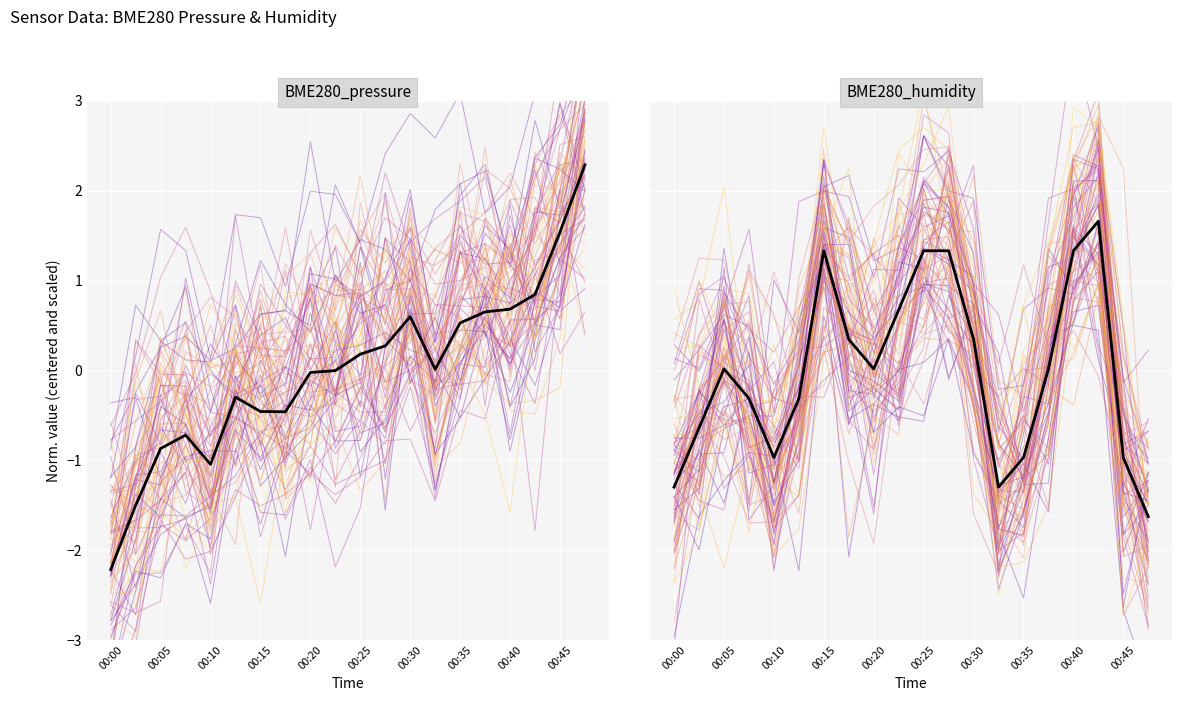

At 00:05, list the series in order from smallest to largest.

BME280_pressure, BME280_humidity